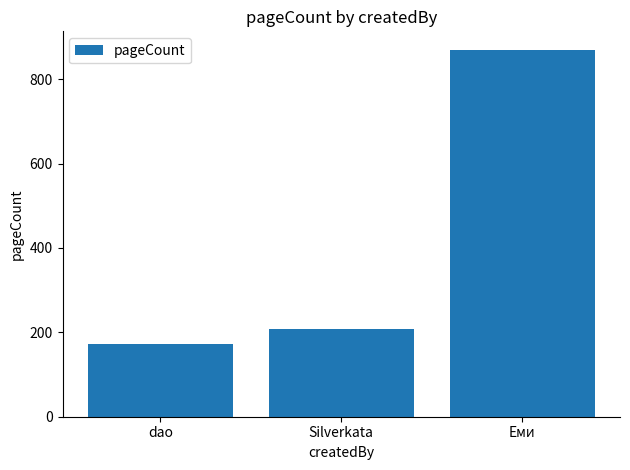

Is it true that the value at Silverkata is 208?

True